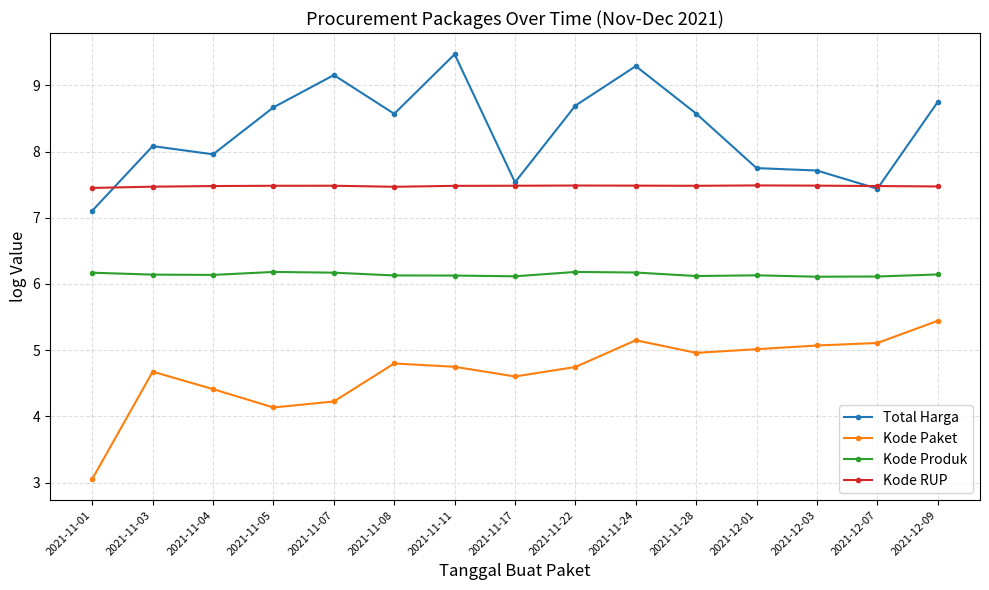

What is the total value across all series at 2021-11-24?

28.1